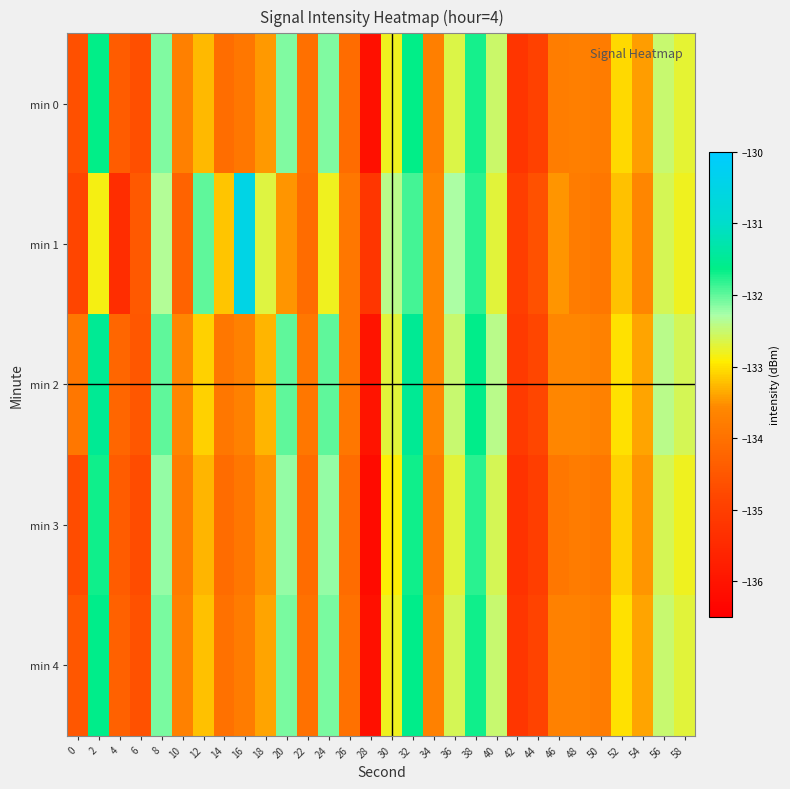

What is the spread (max minus min) of values at 34?

0.2